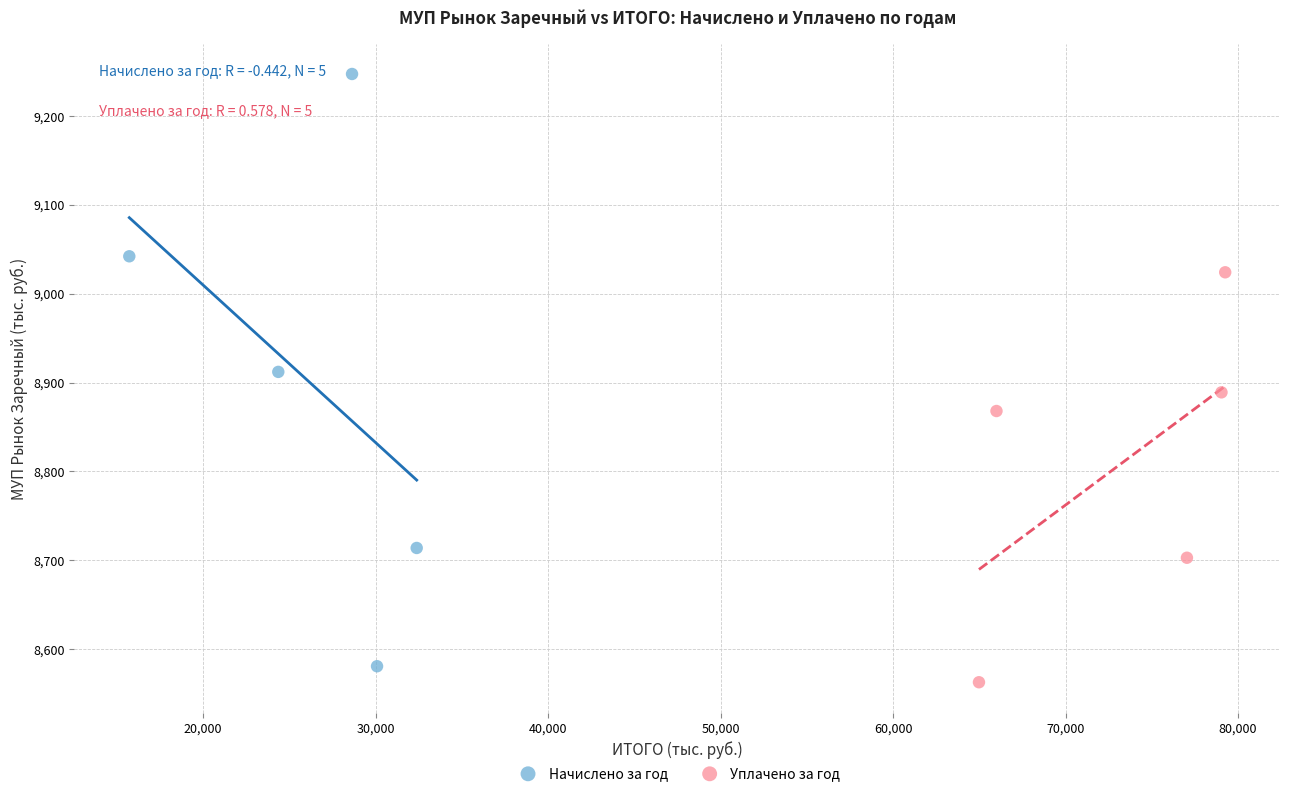

Which series has the largest Y range (max minus min)?

Начислено за год